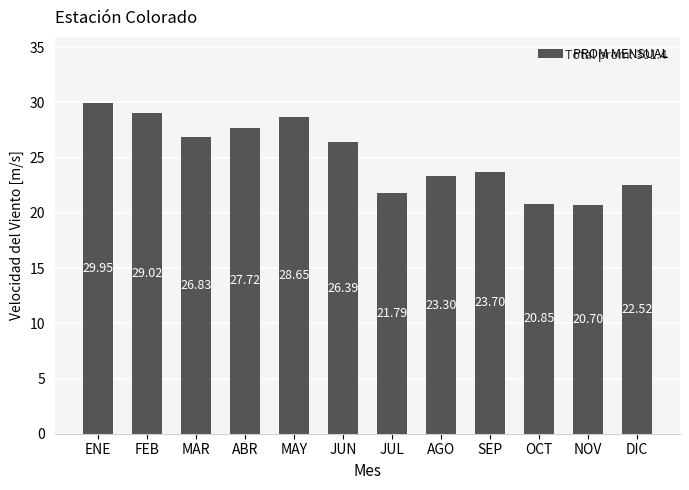

List the labels in order of value, smallest first.

NOV, OCT, JUL, DIC, AGO, SEP, JUN, MAR, ABR, MAY, FEB, ENE